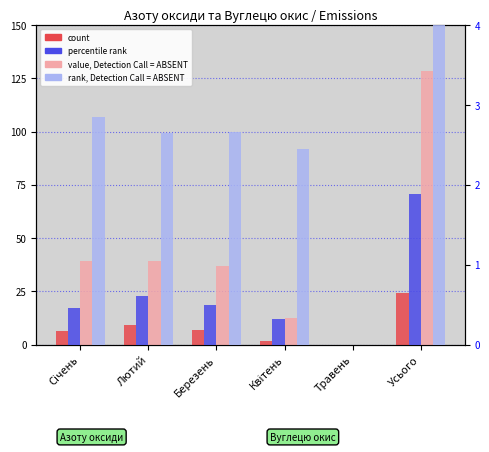

Where does the value, Detection Call = ABSENT series first go above 39?

Січень